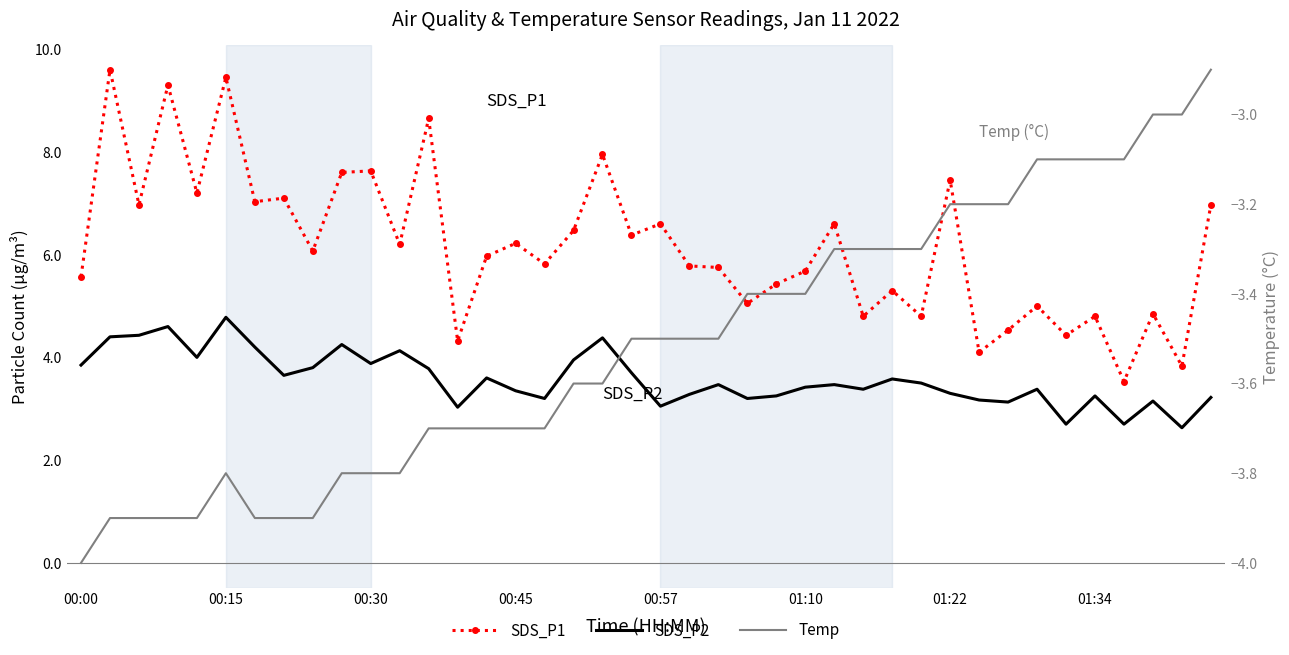

What is the difference between the second highest and minimum values in the SDS_P2 series?

2.0